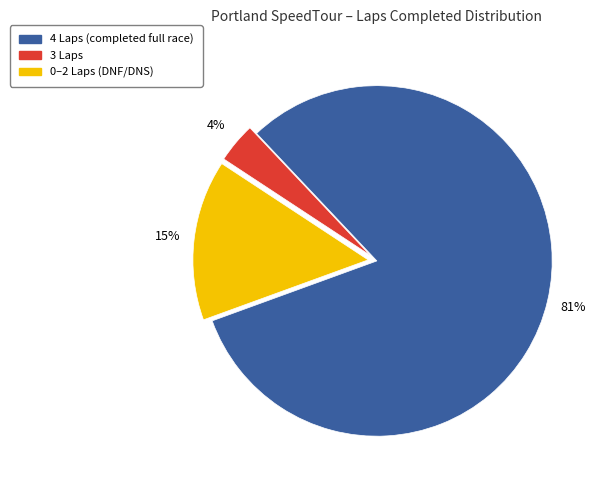

Is there a majority slice in this chart?

Yes